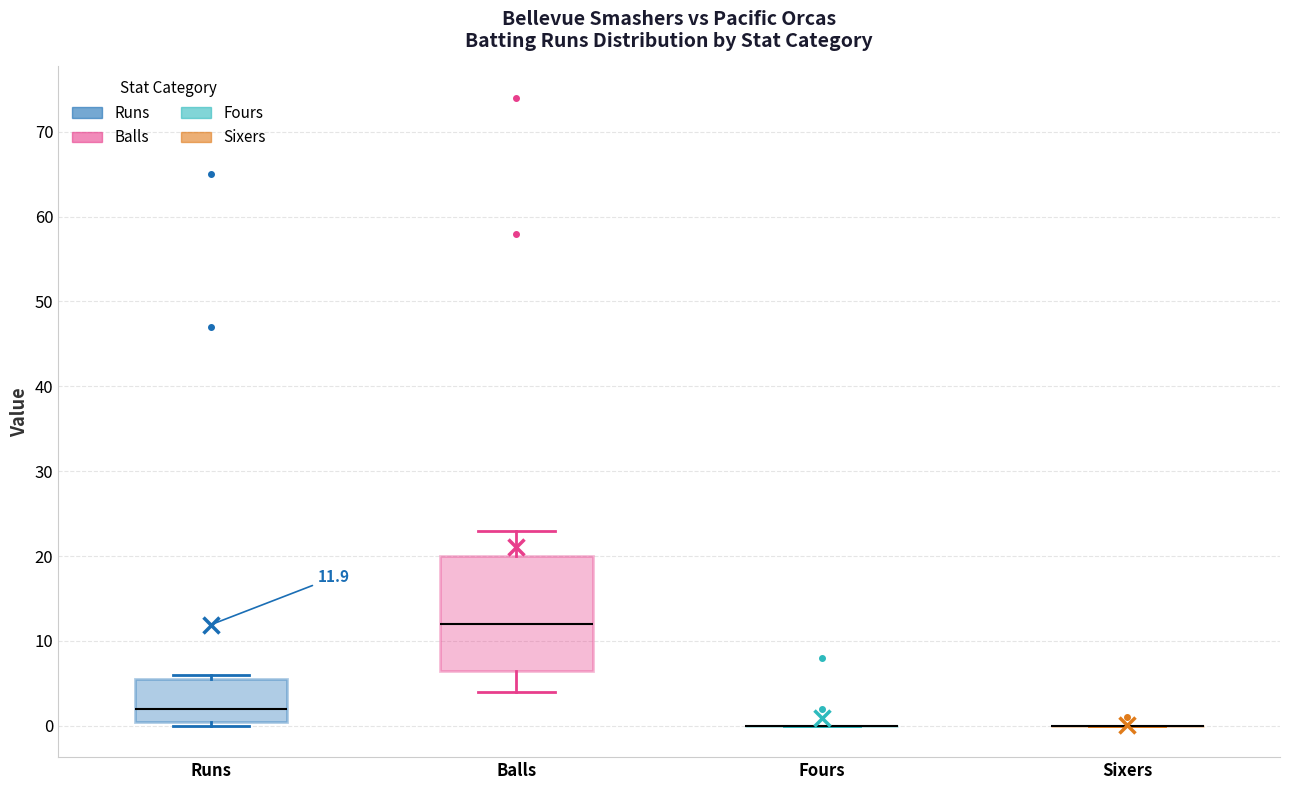

Comparing the boxes themselves (not the whiskers), which one is the tallest?

Balls